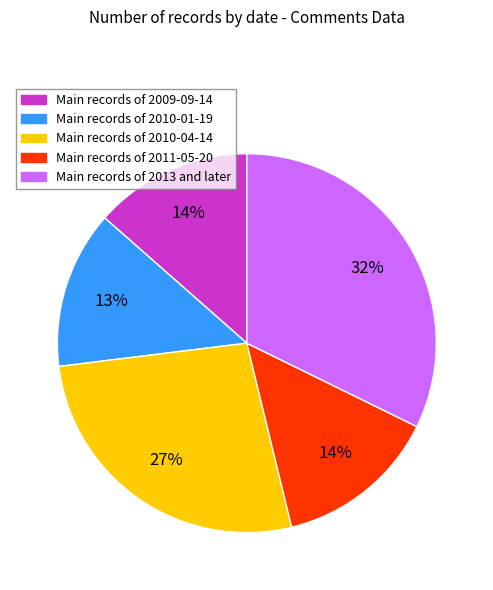

Approximately how many times larger is the value at Main records of 2009-09-14 compared to Main records of 2013 and later?

0.4